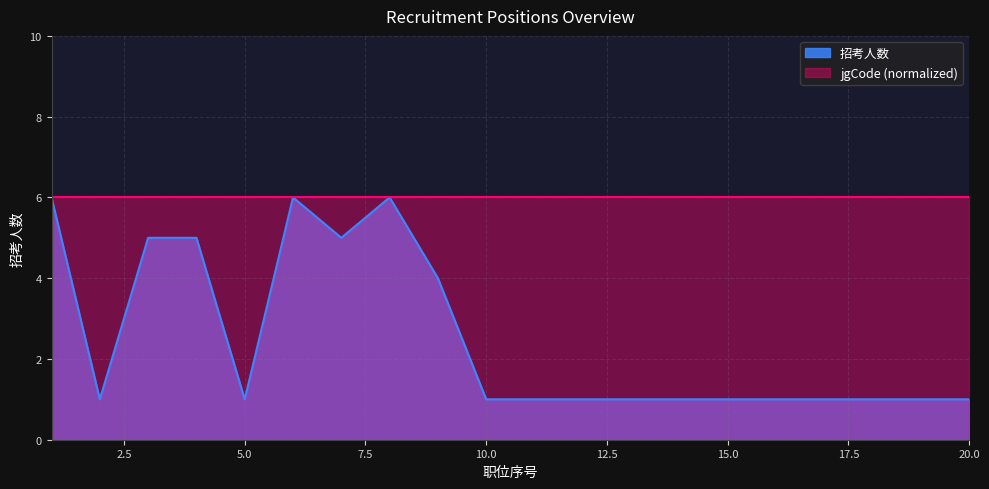

Which has a higher value, 15 or 16?

15